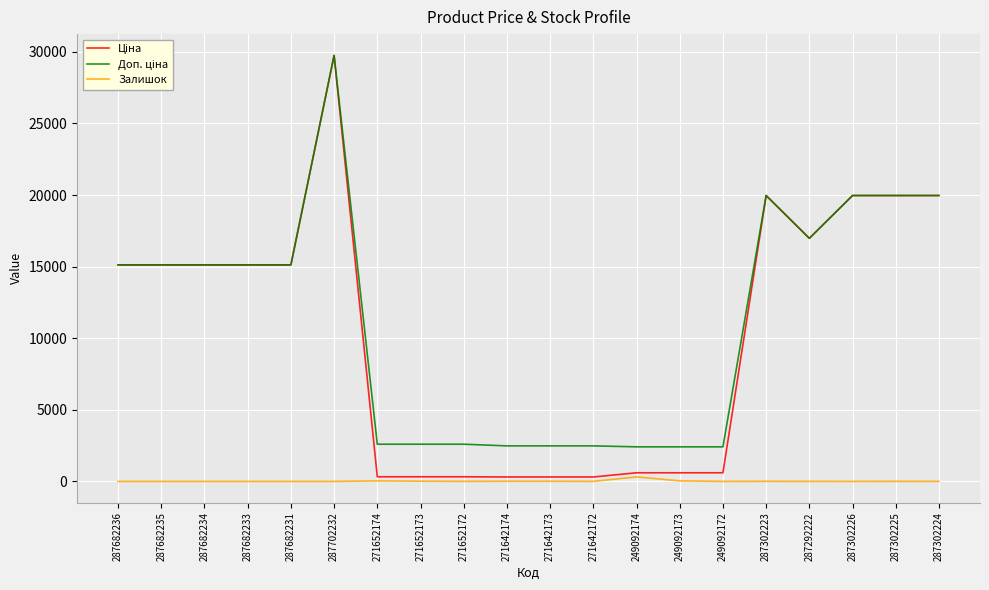

What is the total value across all series at 271642173?

2802.7